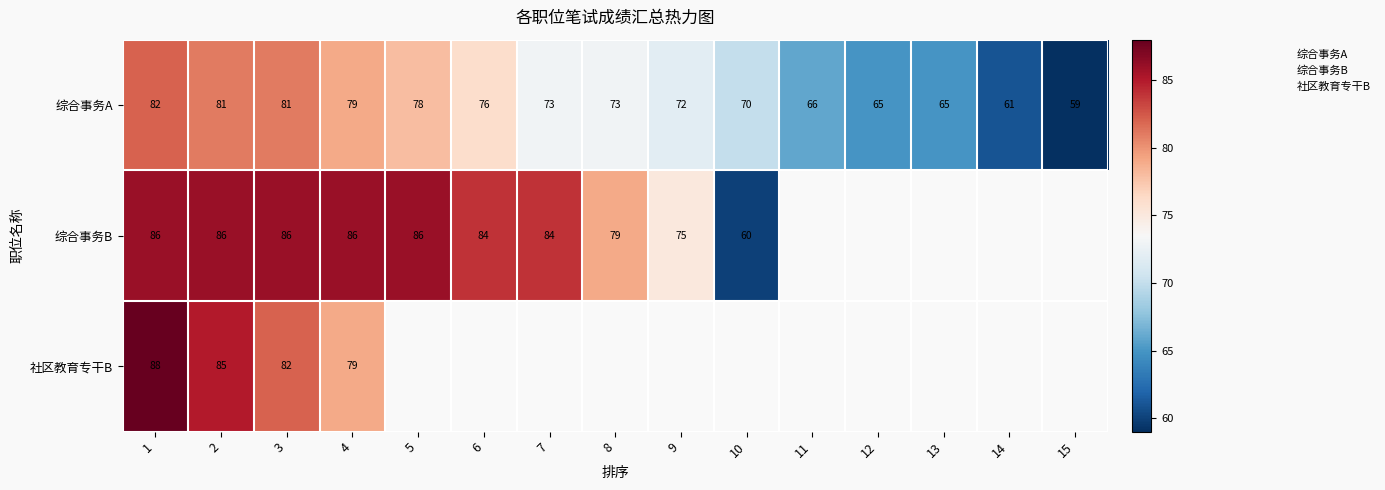

Which category has the highest value in the 社区教育专干B series?

1